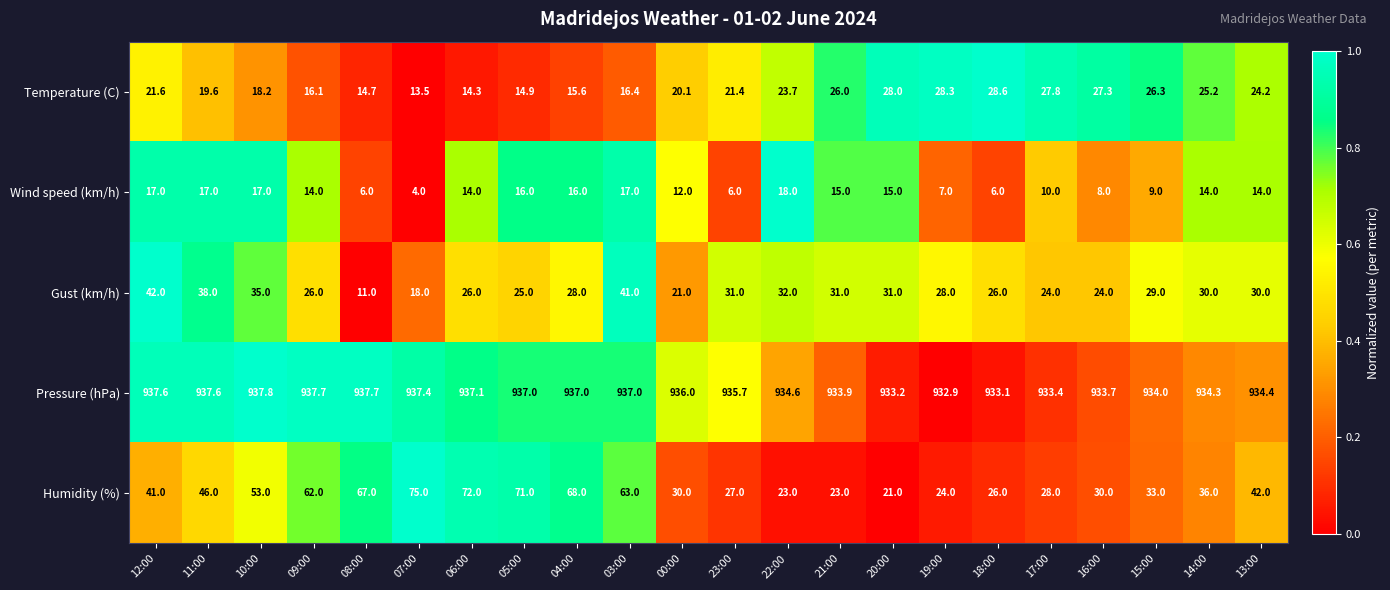

True or false: Humidity (%) has a value of 69.7 at 10:00.

False